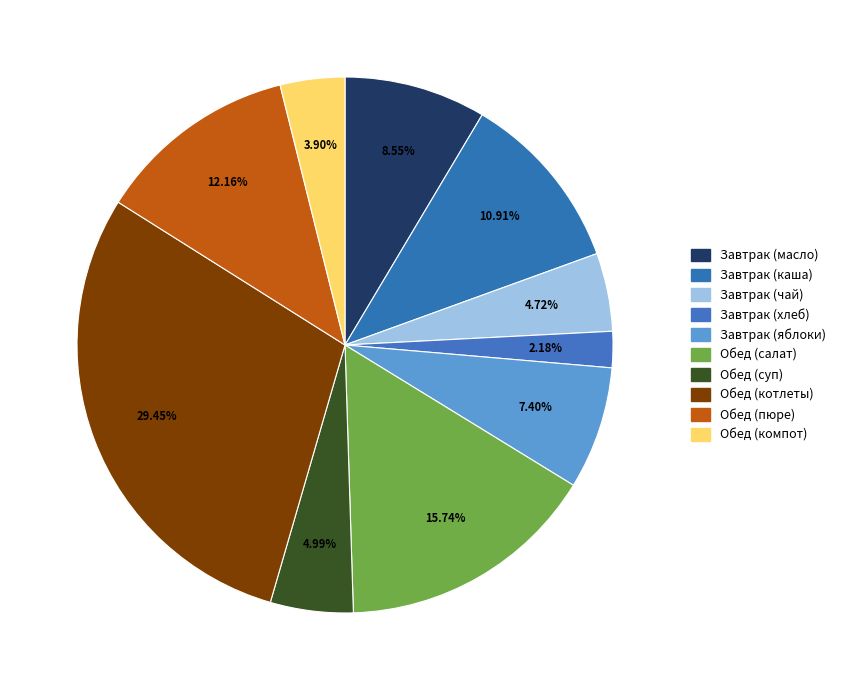

Combined, do Обед (котлеты) and Обед (салат) account for over 50%?

No